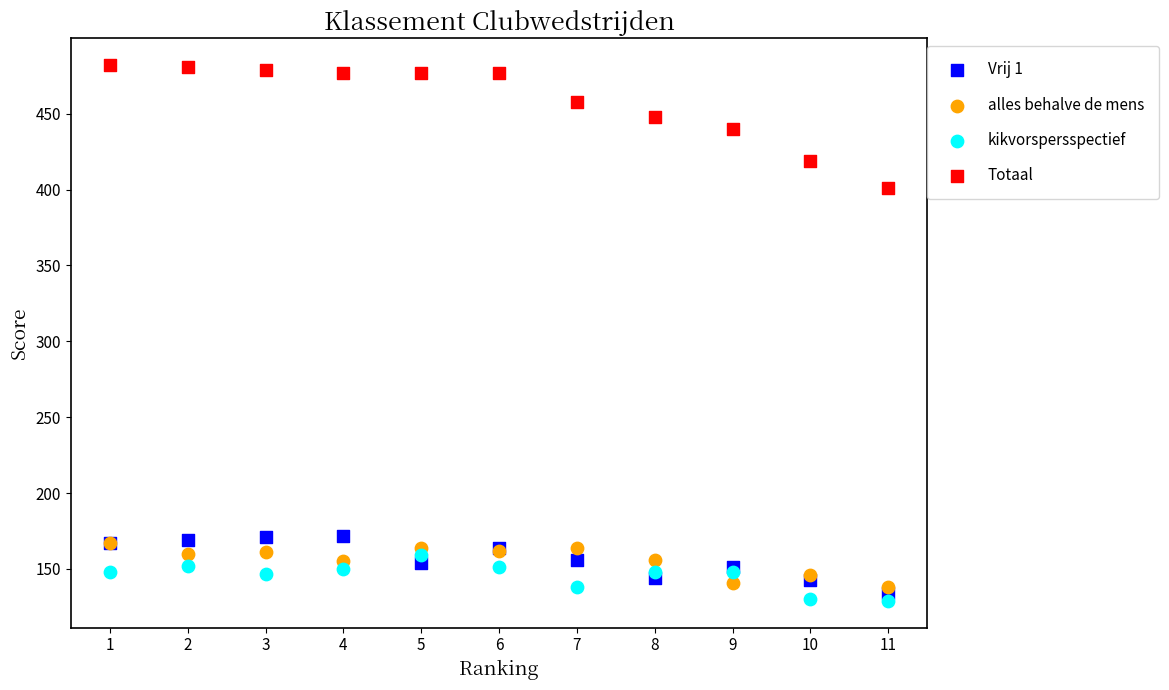

Across all series, what Y value is closest to 305?

401